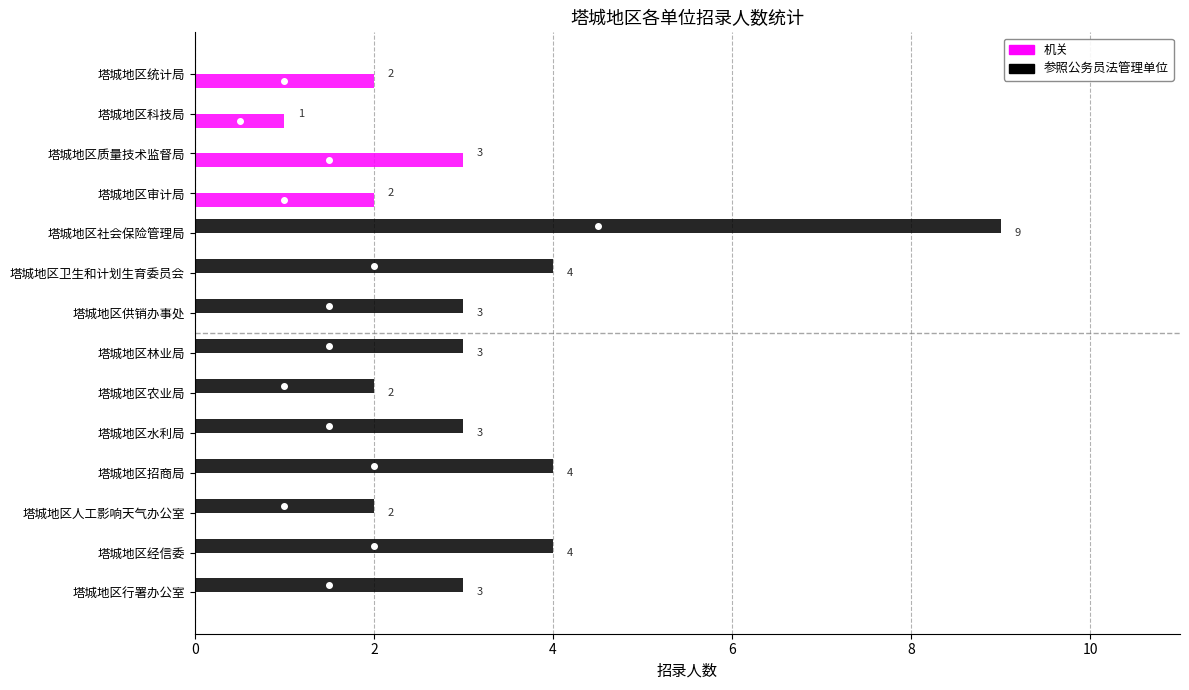

Which series has the largest range (max minus min)?

参照公务员法管理单位